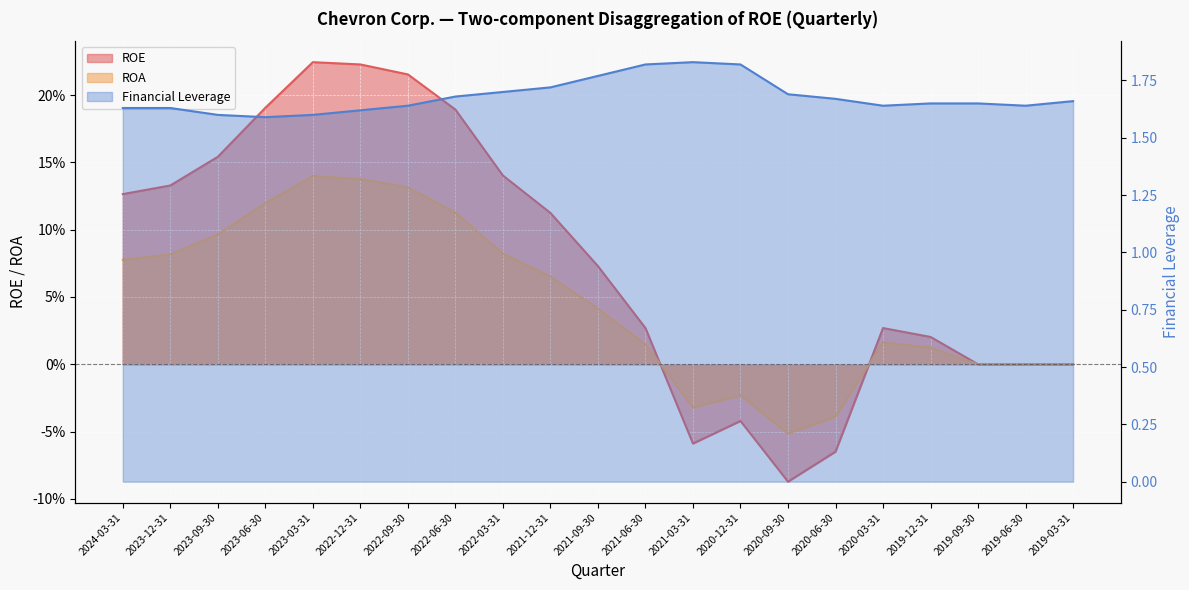

What is the total value across all series at 2021-03-31?

1.7